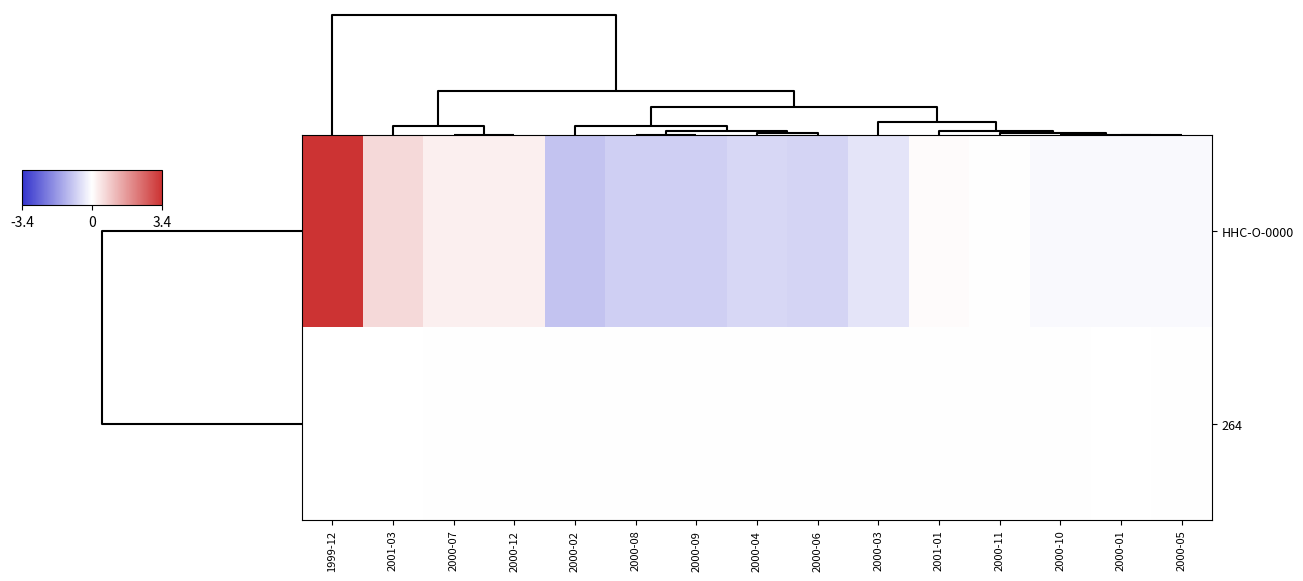

At 1999-12, list the series in order from largest to smallest.

HHC-O-0000, 264